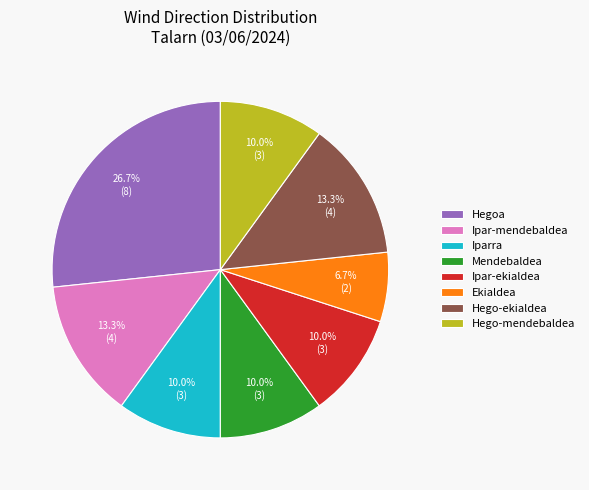

Is there any slice that represents more than half of the pie?

No